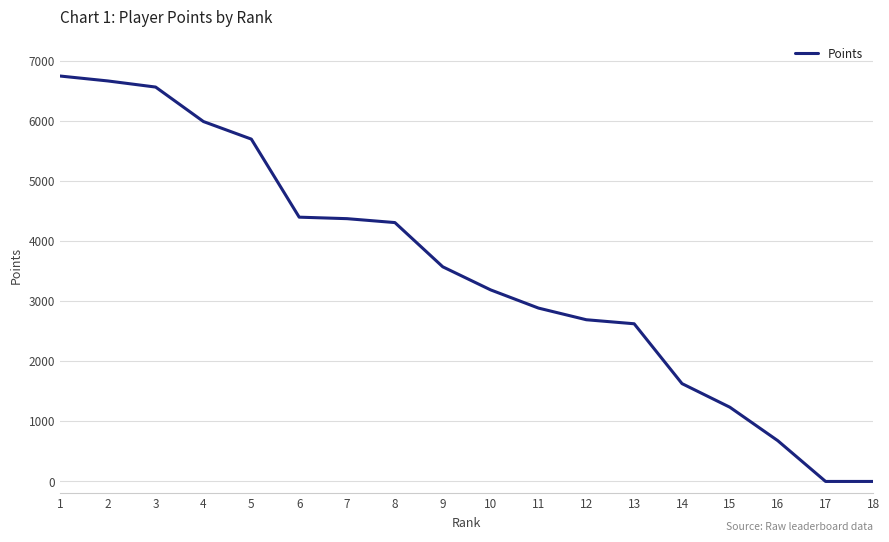

Is it true that the value at 5 is 1286?

False